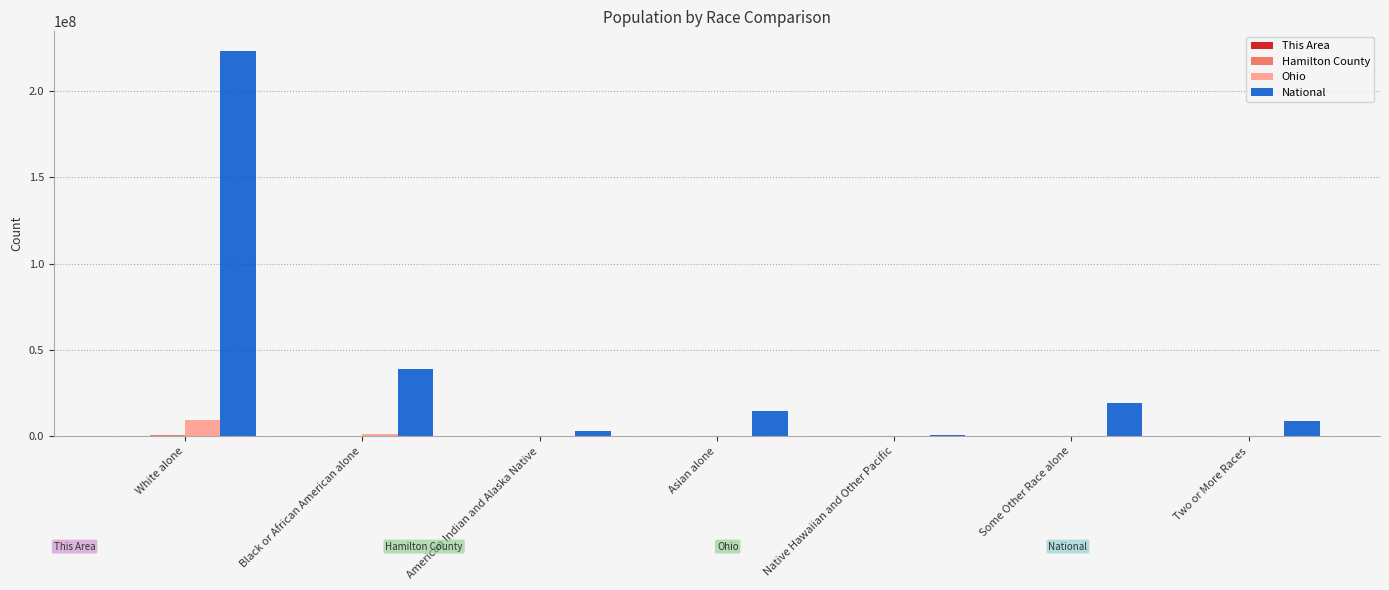

Which label corresponds to the largest value in the chart?

White alone